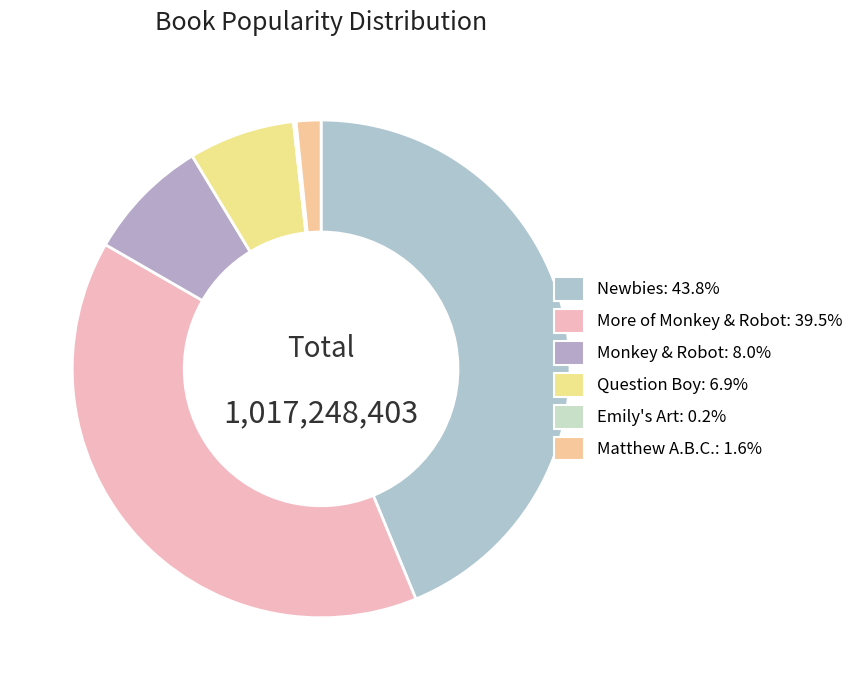

Which category has the smallest portion of the pie?

Emily's Art